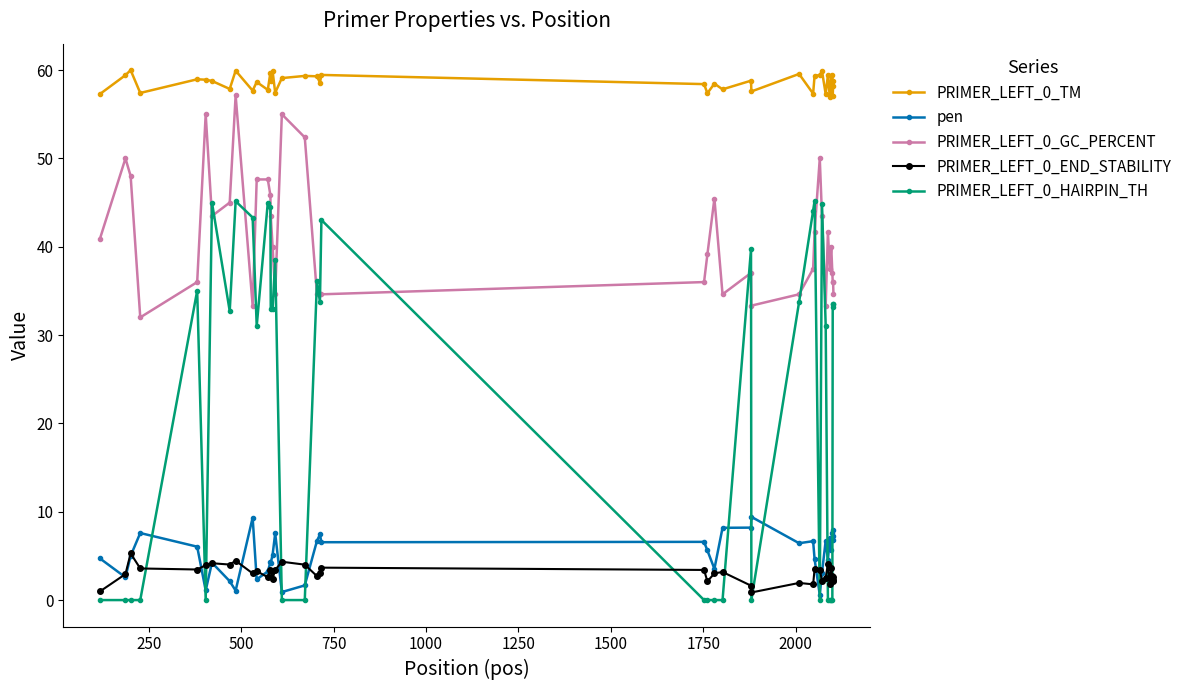

What is the greatest value displayed?

60.0